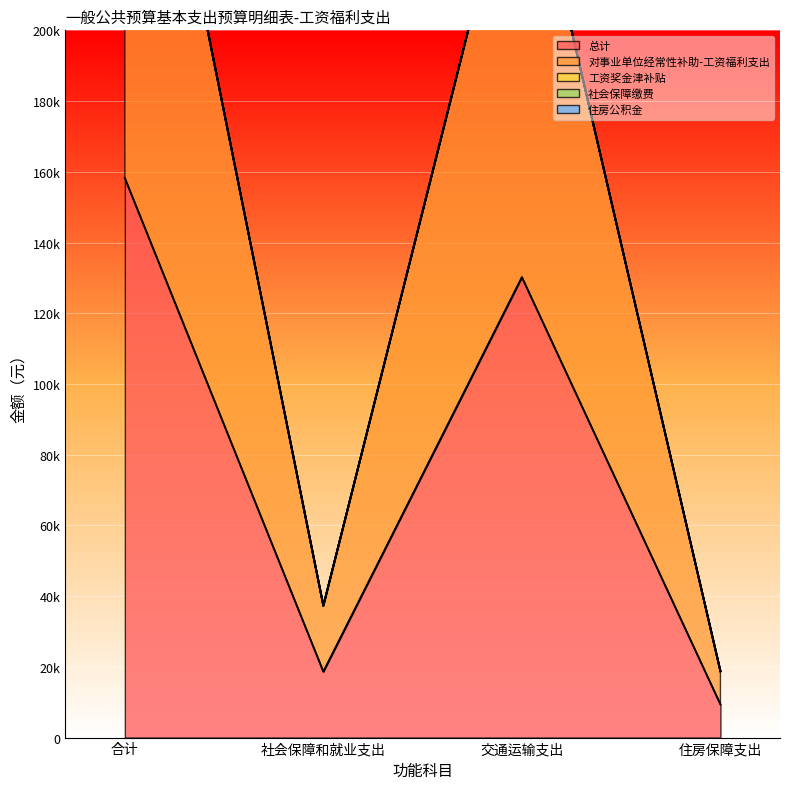

In 对事业单位经常性补助-工资福利支出, how many points are lower than both neighbors (excluding endpoints)?

1